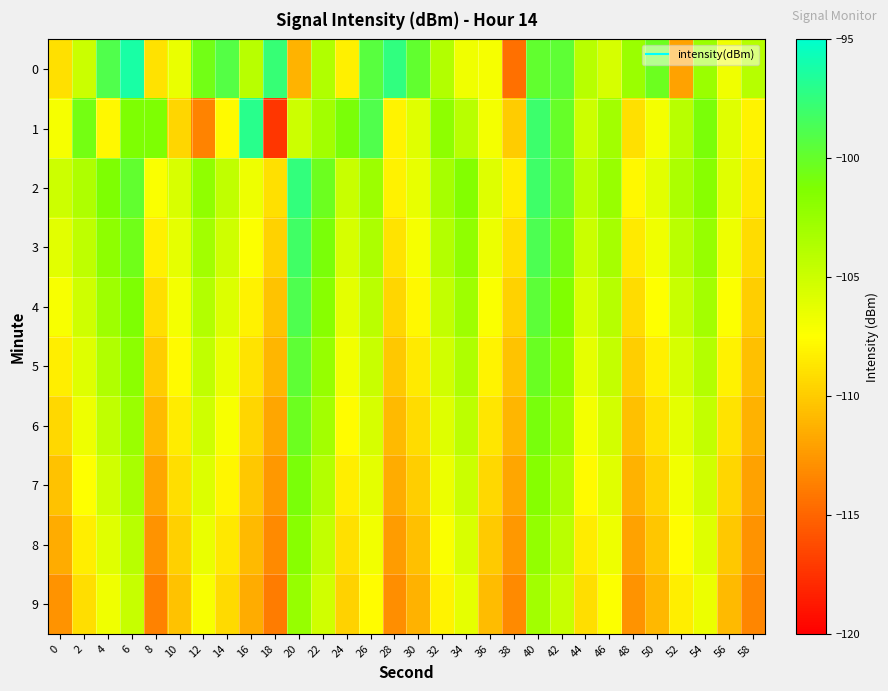

Rank the series by their maximum value, from highest to lowest.

0, 1, 2, 3, 4, 5, 6, 7, 8, 9